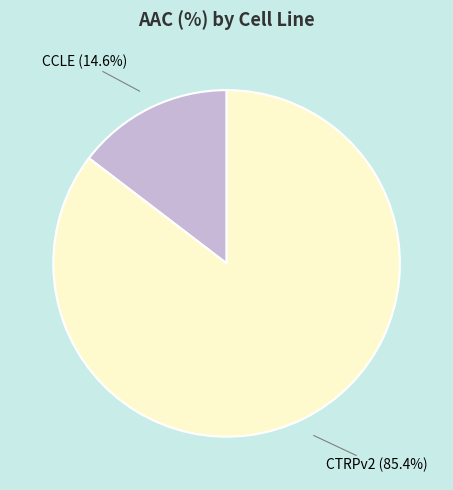

To the nearest percent, what is the combined percentage of CTRPv2 and CCLE?

100%